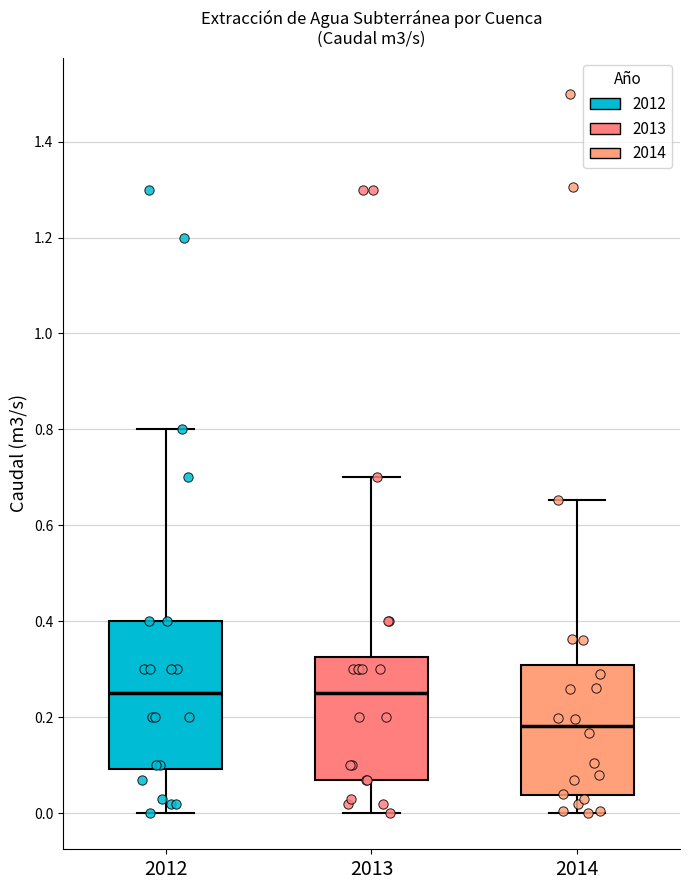

Which box's median line is the lowest?

2014